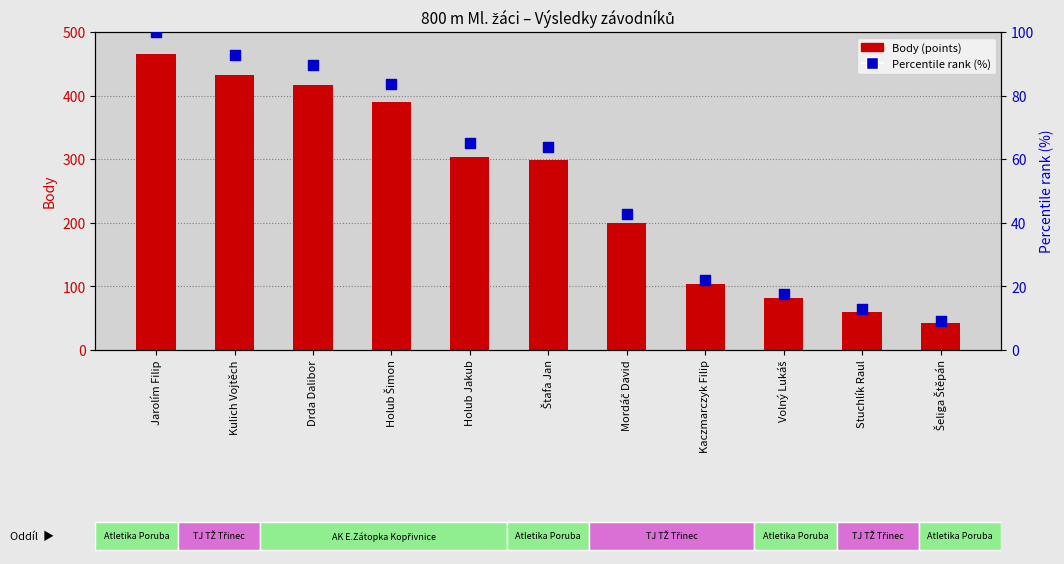

What is the total value across all series at Holub Šimon?

473.7